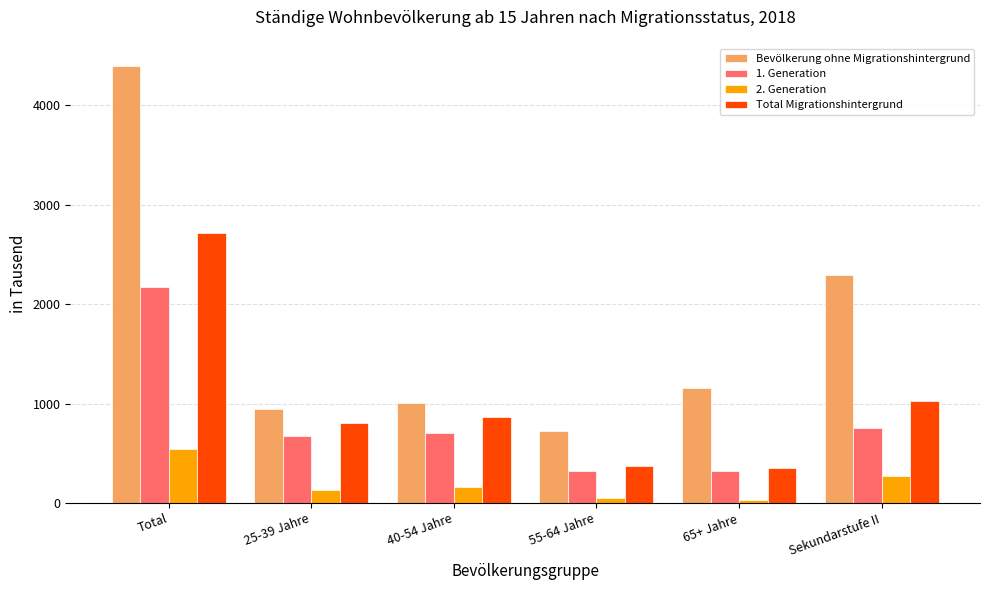

What is the sum of the Bevölkerung ohne Migrationshintergrund values at Total and 55-64 Jahre?

5118.5